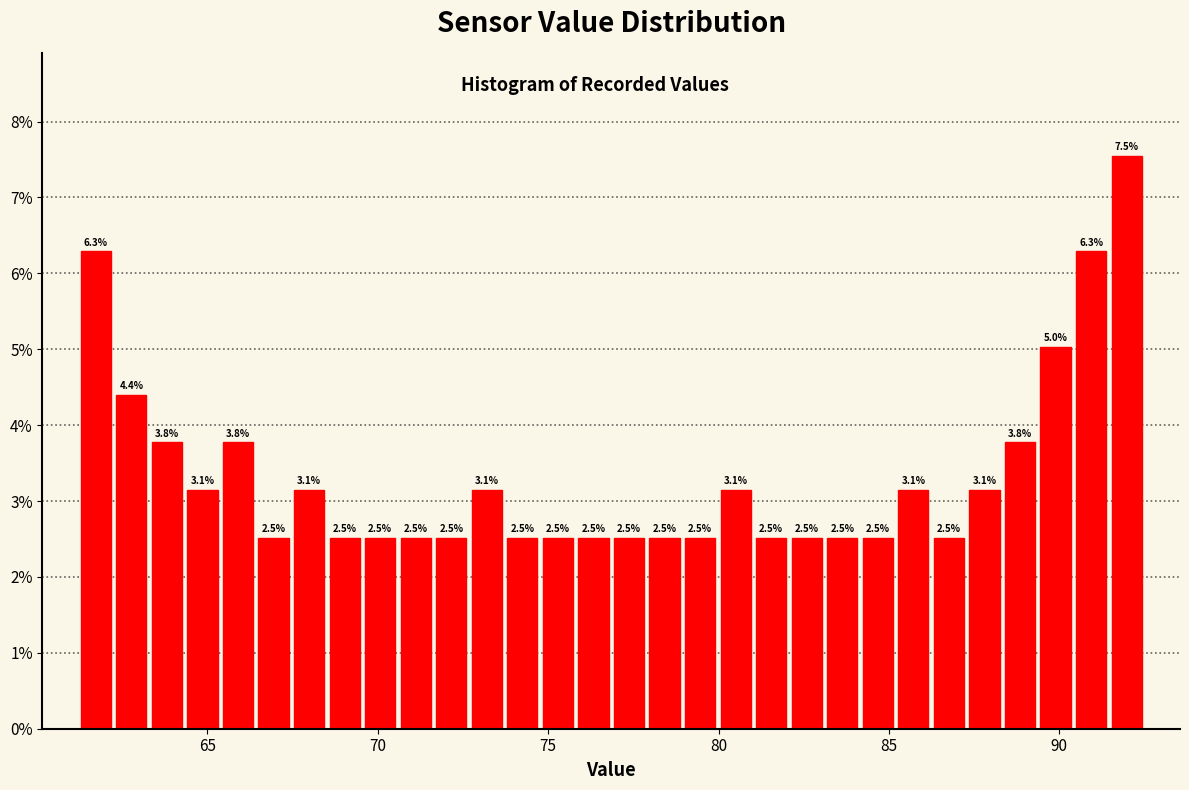

Read against the x-axis, roughly where is the centre of the tallest bar?

92.0